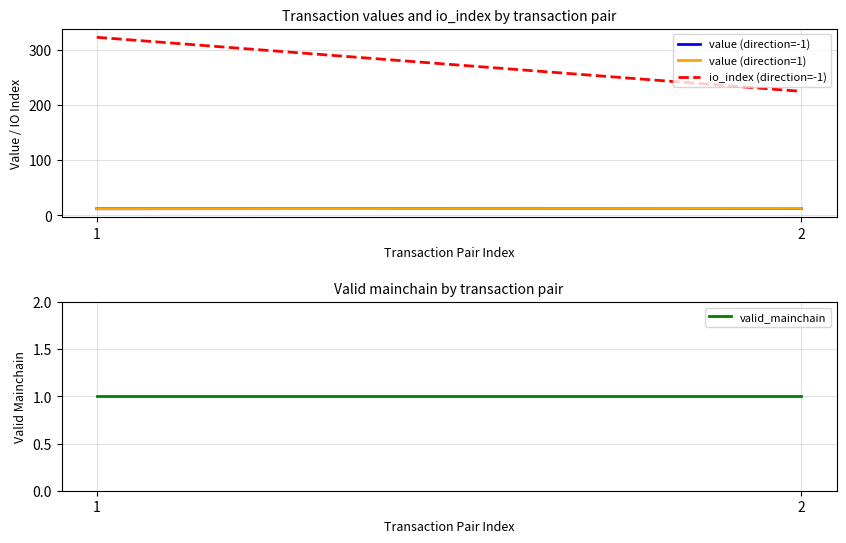

Where is value (direction=1) nearest to the value 12?

1